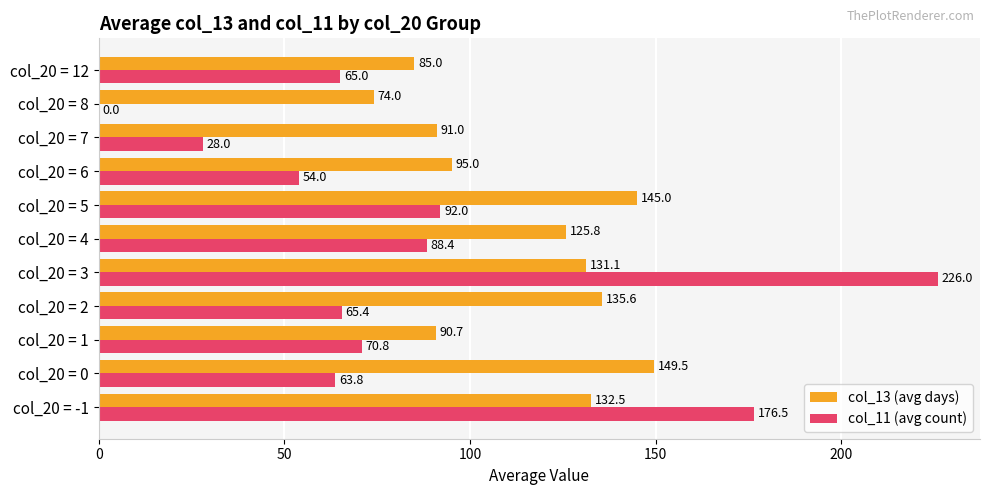

Read the col_11 (avg count) value at col_20 = 7.

28.0